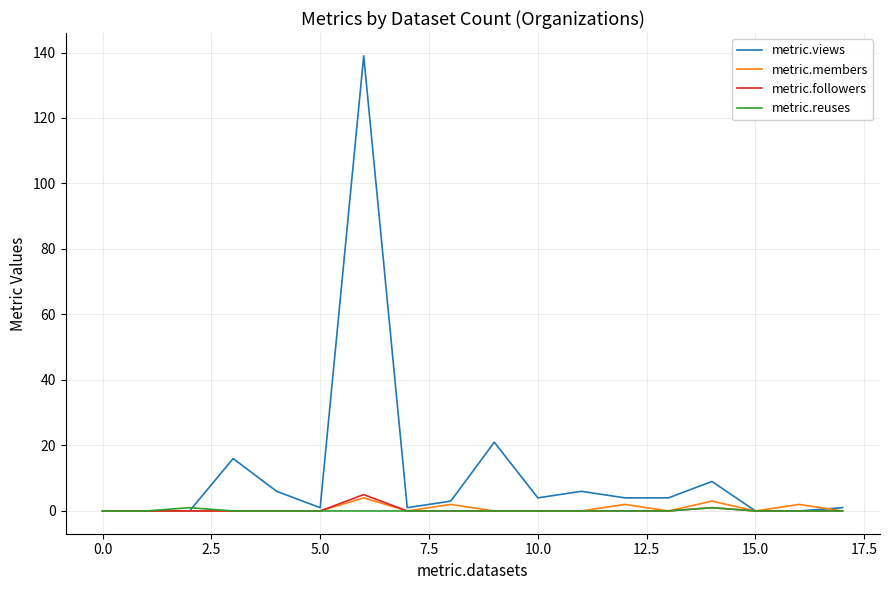

What is the maximum value for metric.views?

139